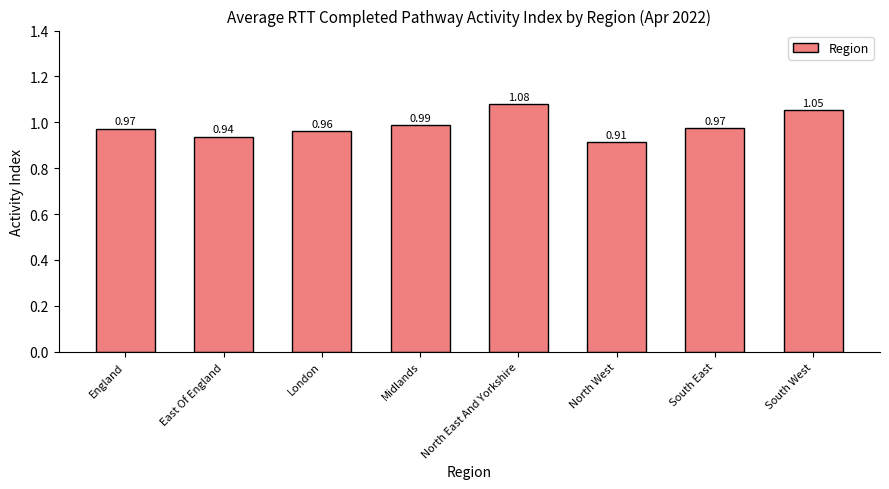

How many data points does each series have?

8